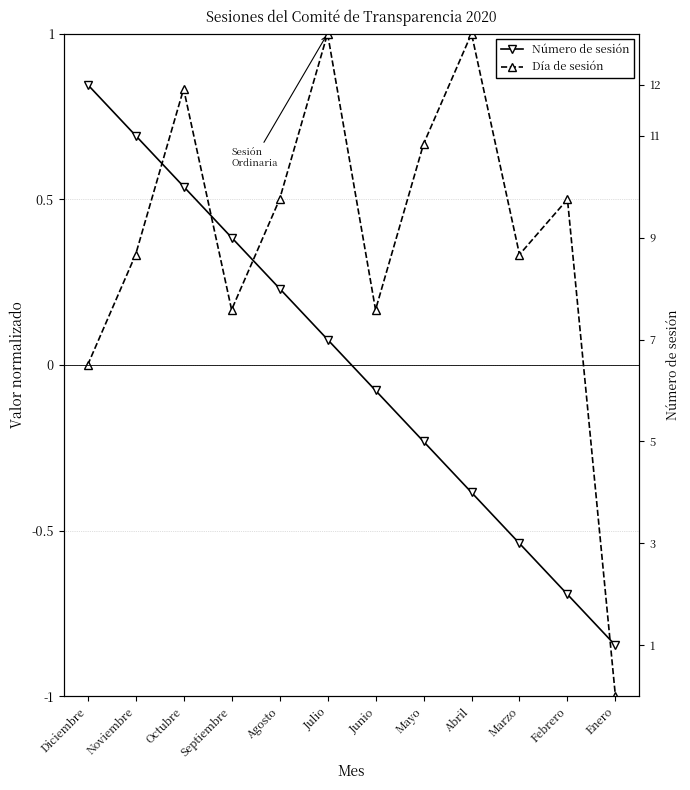

True or false: Número de sesión has a value of 1.2 at Noviembre.

False